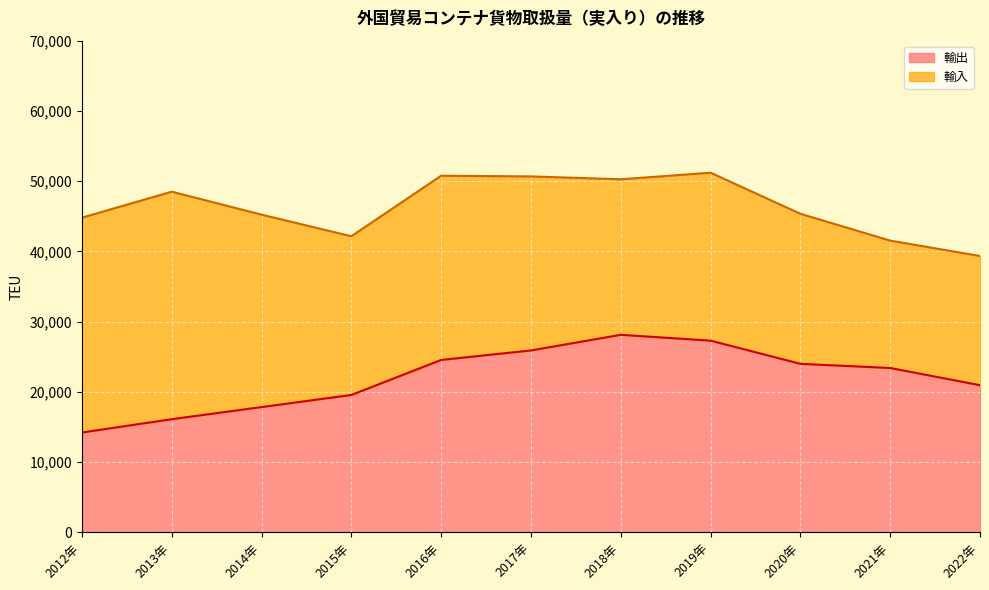

At which category does the data reach its first local peak?

2018年